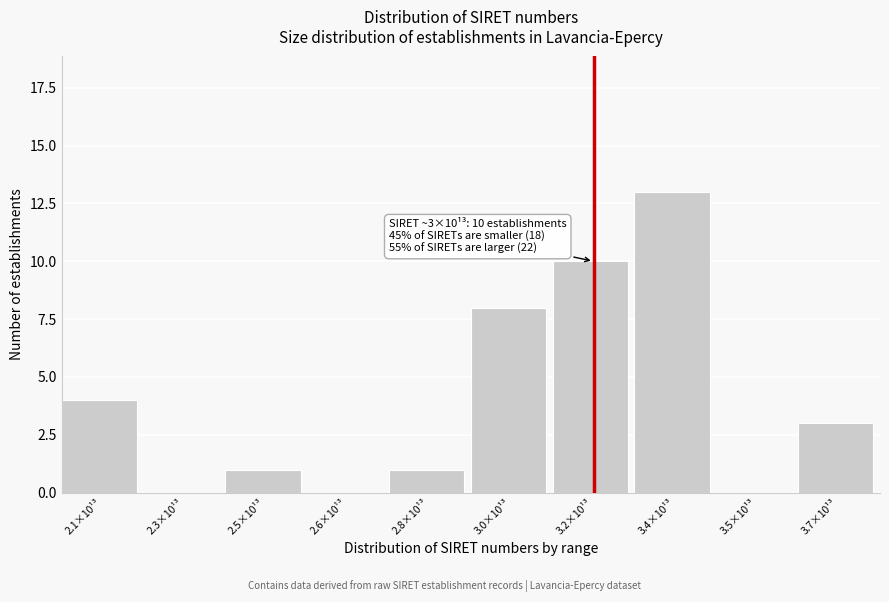

Reading left to right, list all the values displayed in this chart.

2.1×10¹³=4	2.3×10¹³=0	2.5×10¹³=1	2.6×10¹³=0	2.8×10¹³=1	3.0×10¹³=8	3.2×10¹³=10	3.4×10¹³=13	3.5×10¹³=0	3.7×10¹³=3